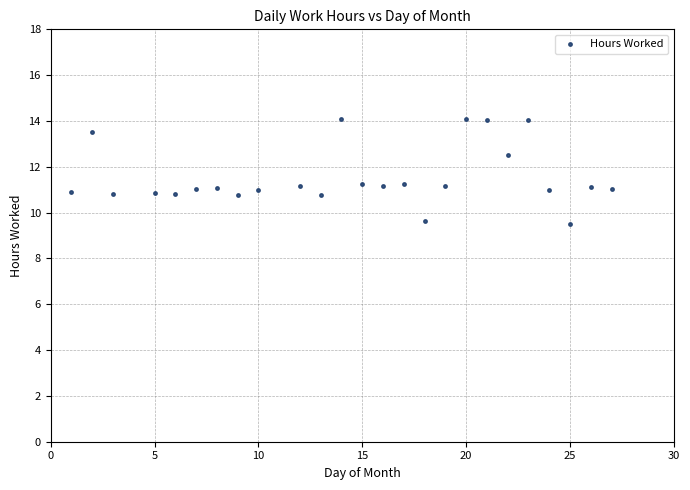

What is the range of Y values (max minus min)?

4.6